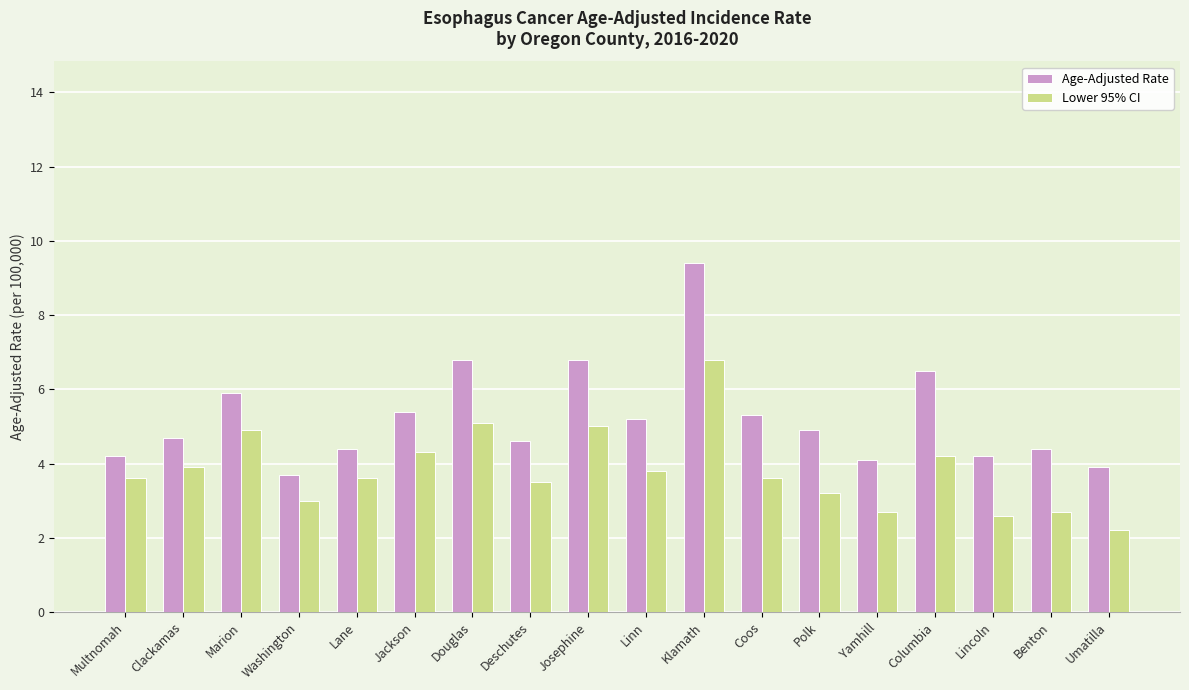

Reading left to right, what are all the values shown in this chart?

Age-Adjusted Rate: Multnomah=4.2	Clackamas=4.7	Marion=5.9	Washington=3.7	Lane=4.4	Jackson=5.4	Douglas=6.8	Deschutes=4.6	Josephine=6.8	Linn=5.2	Klamath=9.4	Coos=5.3	Polk=4.9	Yamhill=4.1	Columbia=6.5	Lincoln=4.2	Benton=4.4	Umatilla=3.9
Lower 95% CI: Multnomah=3.6	Clackamas=3.9	Marion=4.9	Washington=3.0	Lane=3.6	Jackson=4.3	Douglas=5.1	Deschutes=3.5	Josephine=5.0	Linn=3.8	Klamath=6.8	Coos=3.6	Polk=3.2	Yamhill=2.7	Columbia=4.2	Lincoln=2.6	Benton=2.7	Umatilla=2.2